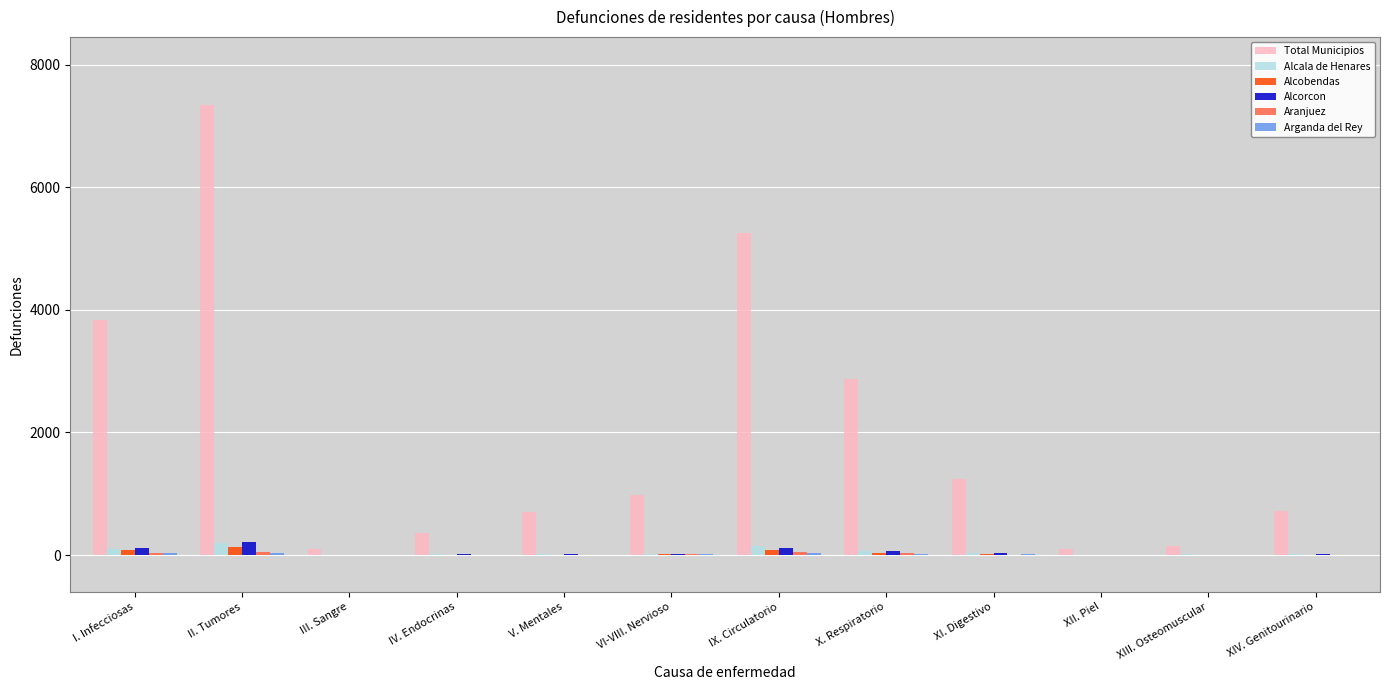

Which series has the largest total across all categories?

Total Municipios